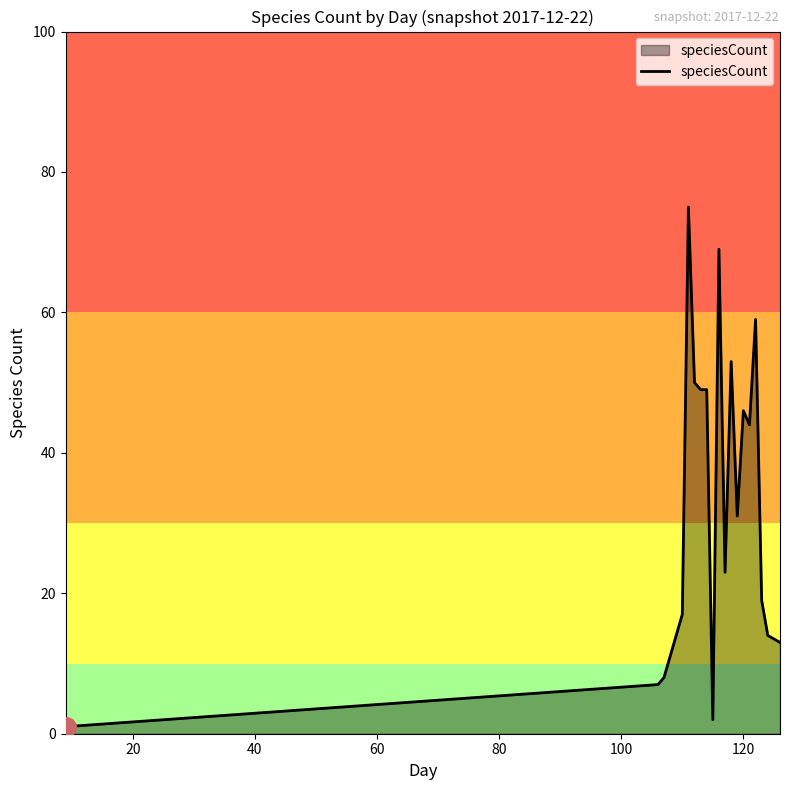

What is the difference between the maximum and minimum values?

74